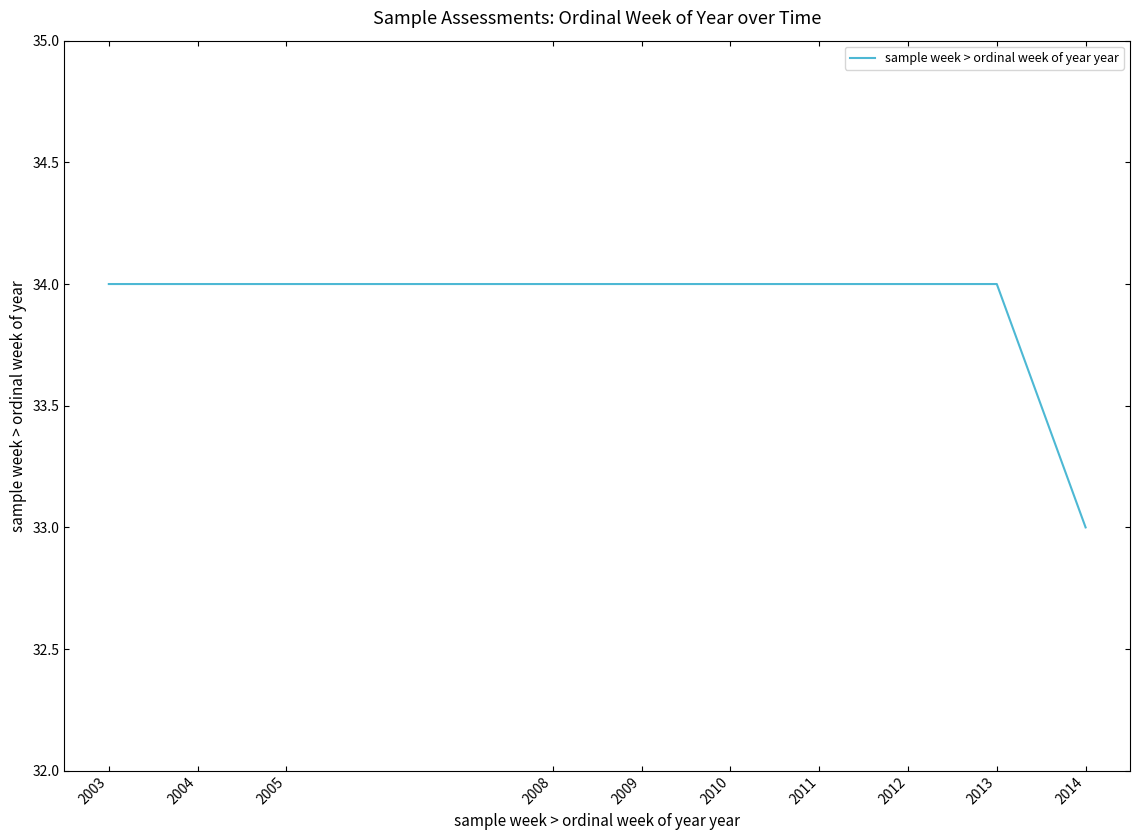

Reading left to right, list all the values displayed in this chart.

2003=34	2004=34	2005=34	2008=34	2009=34	2010=34	2011=34	2012=34	2013=34	2014=33